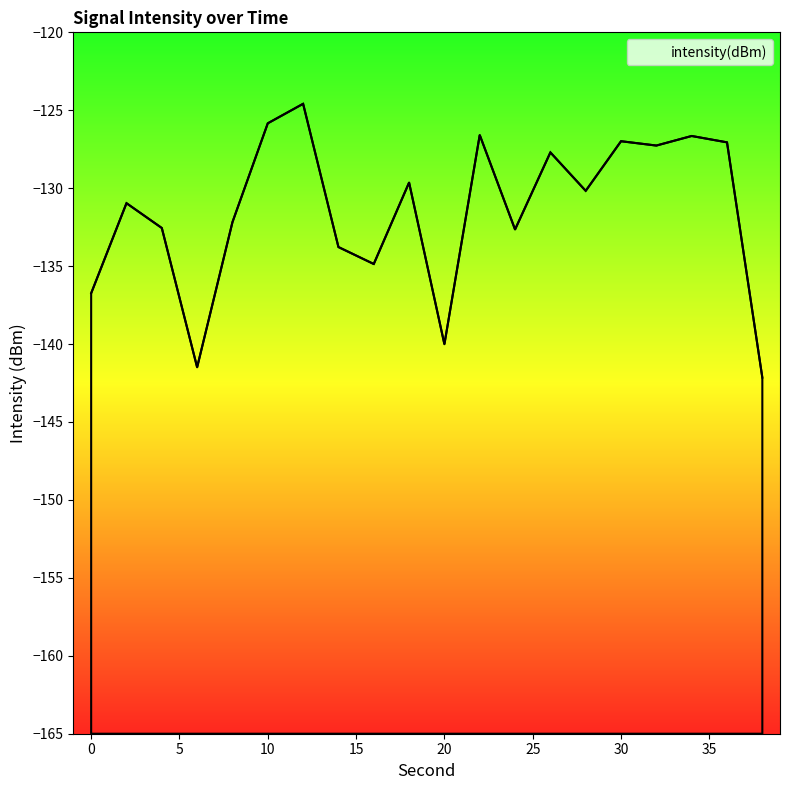

Where is the data nearest to the value -133?

24